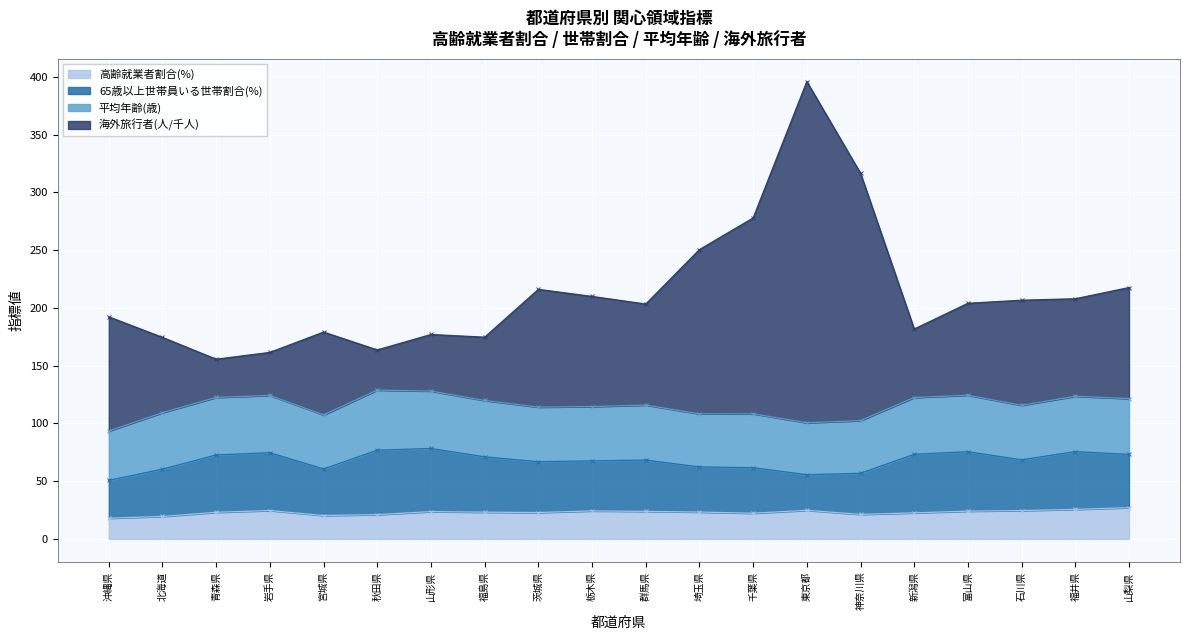

Is it true that 高齢就業者割合(%) equals 24.0 at 富山県?

True